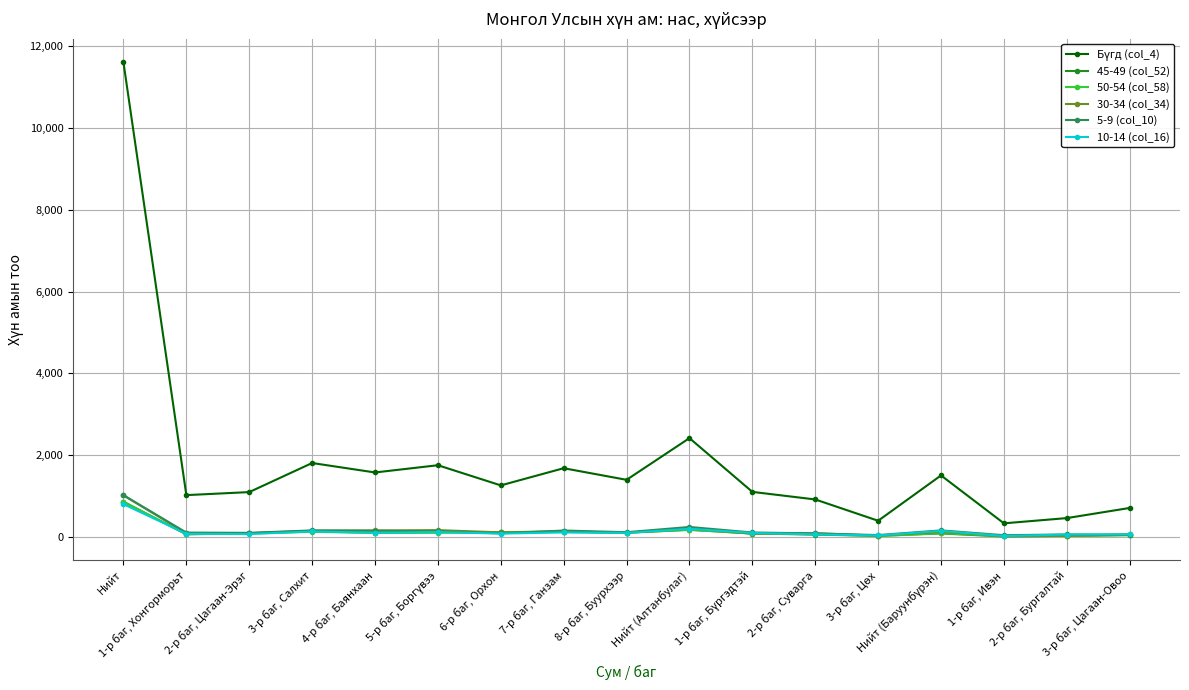

Read the 5-9 (col_10) value at 6-р баг, Орхон.

88